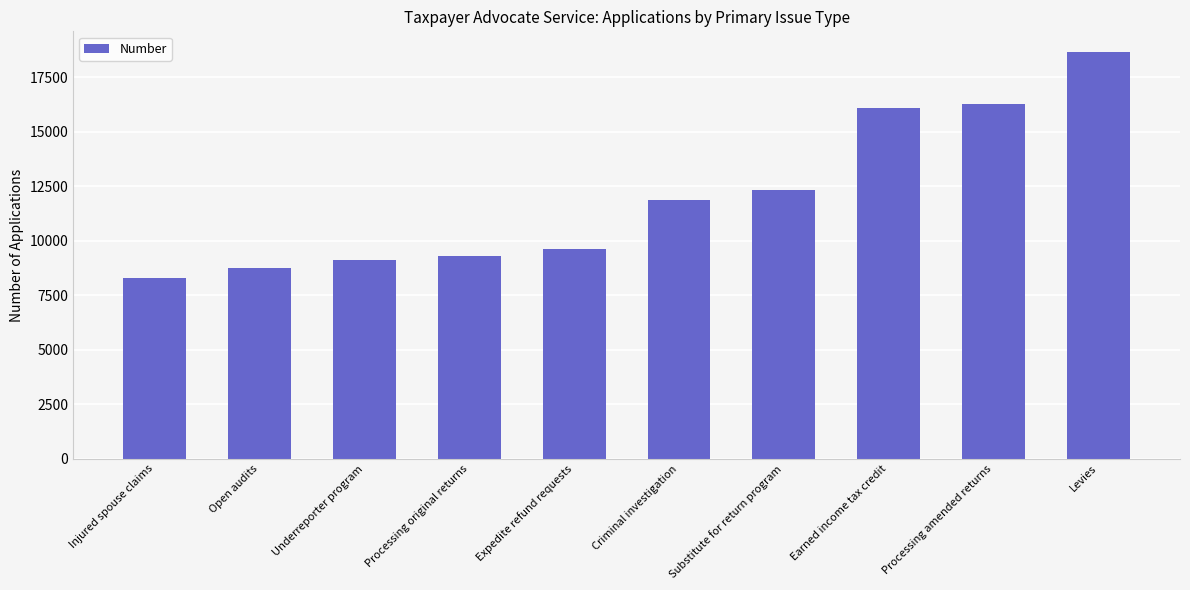

Count the number of categories in the chart.

10